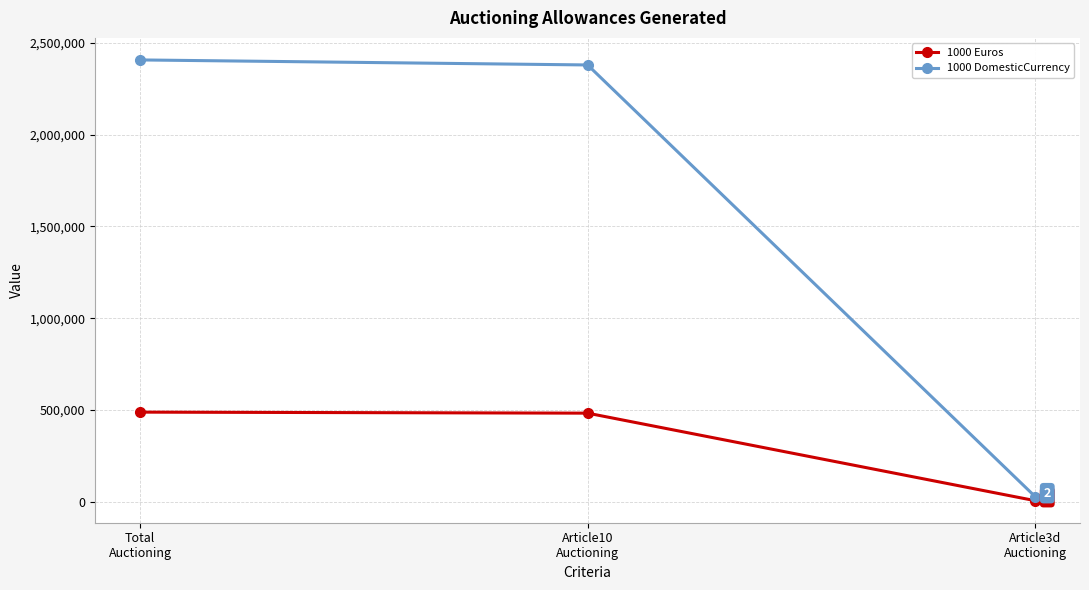

What is the difference between the 1000 Euros values at Article10
Auctioning and Total
Auctioning?

5562